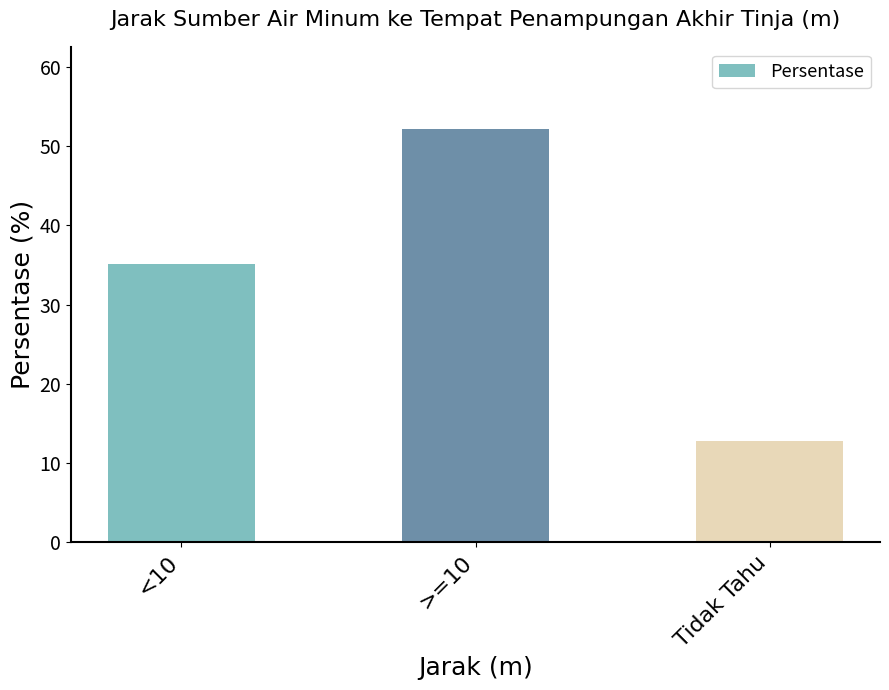

Between Tidak Tahu and <10, which is larger?

<10